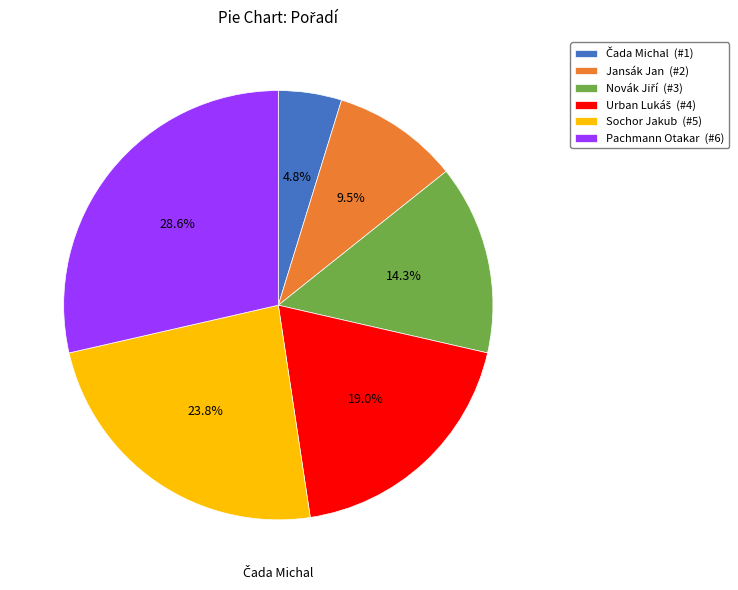

Combined, what portion of the pie is Jansák Jan (#2) and Pachmann Otakar (#6)?

38.1%